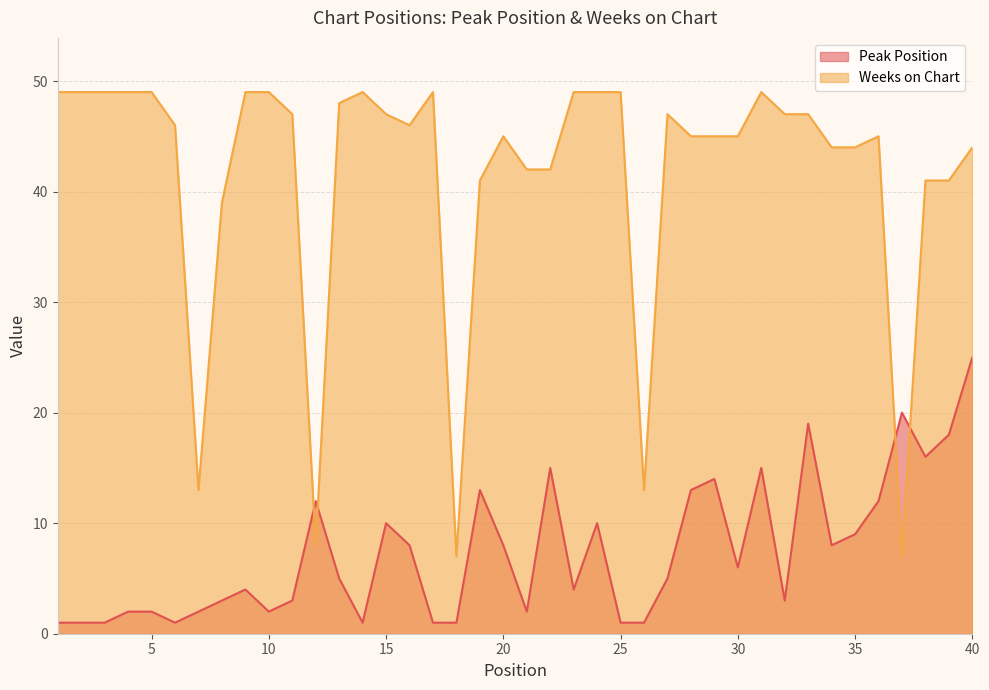

Count the number of categories in the chart.

40